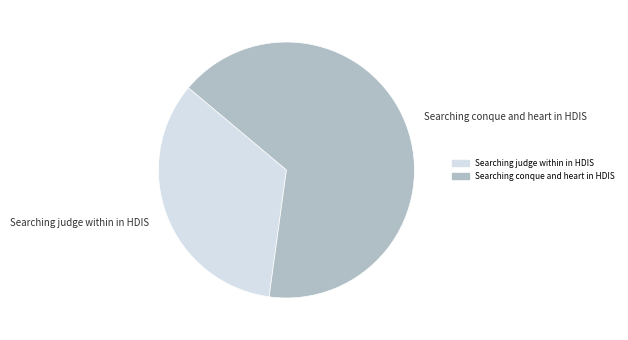

Approximately how many times larger is the value at Searching judge within in HDIS compared to Searching conque and heart in HDIS?

0.5